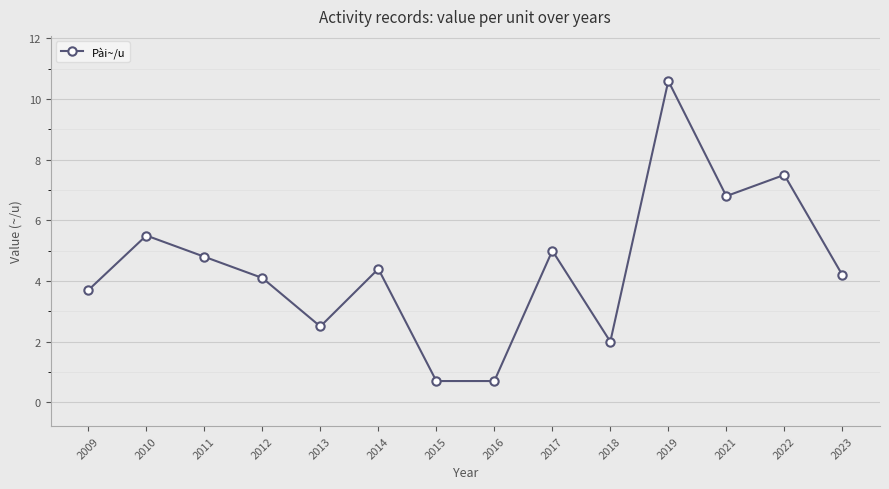

Which has a higher value, 2023 or 2016?

2023